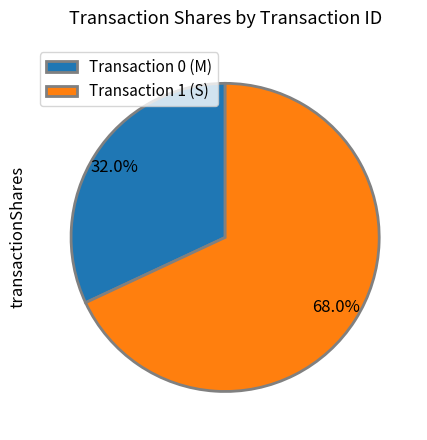

What is the largest slice in the pie chart?

Transaction 1 (S)